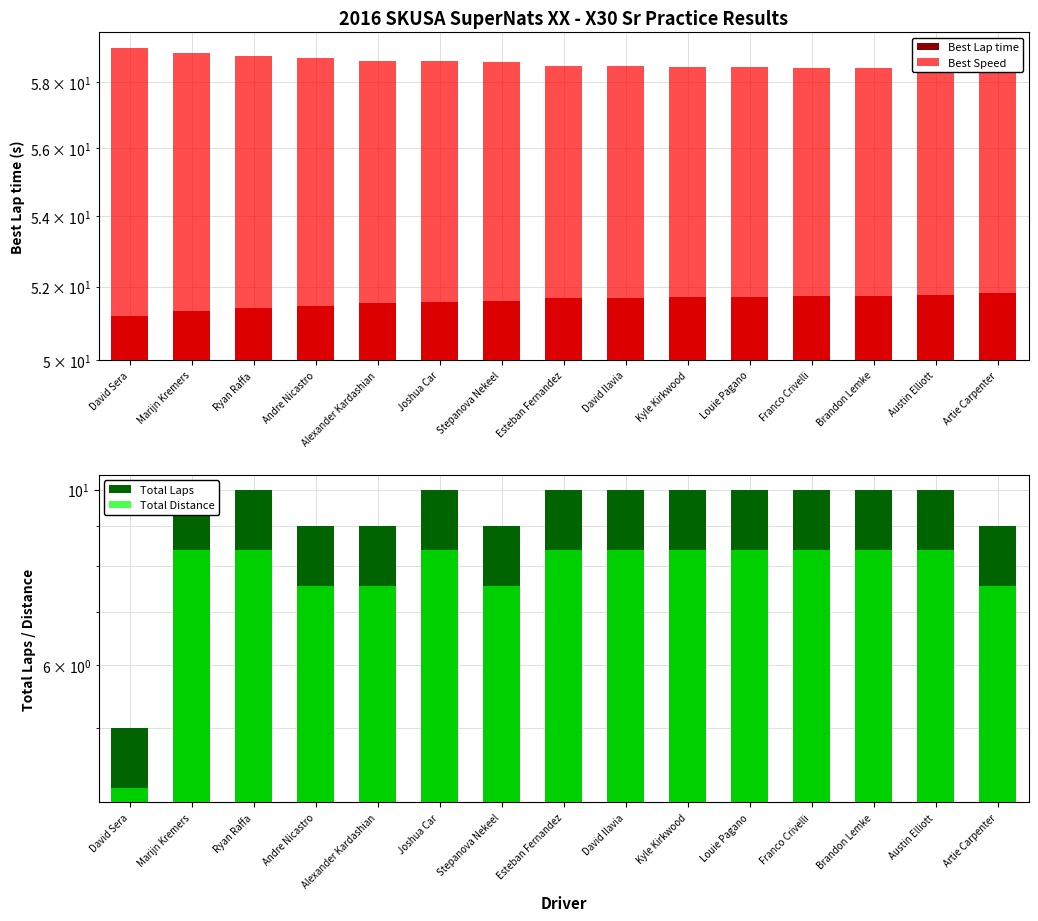

What is the spread (max minus min) of values at Kyle Kirkwood?

43.3